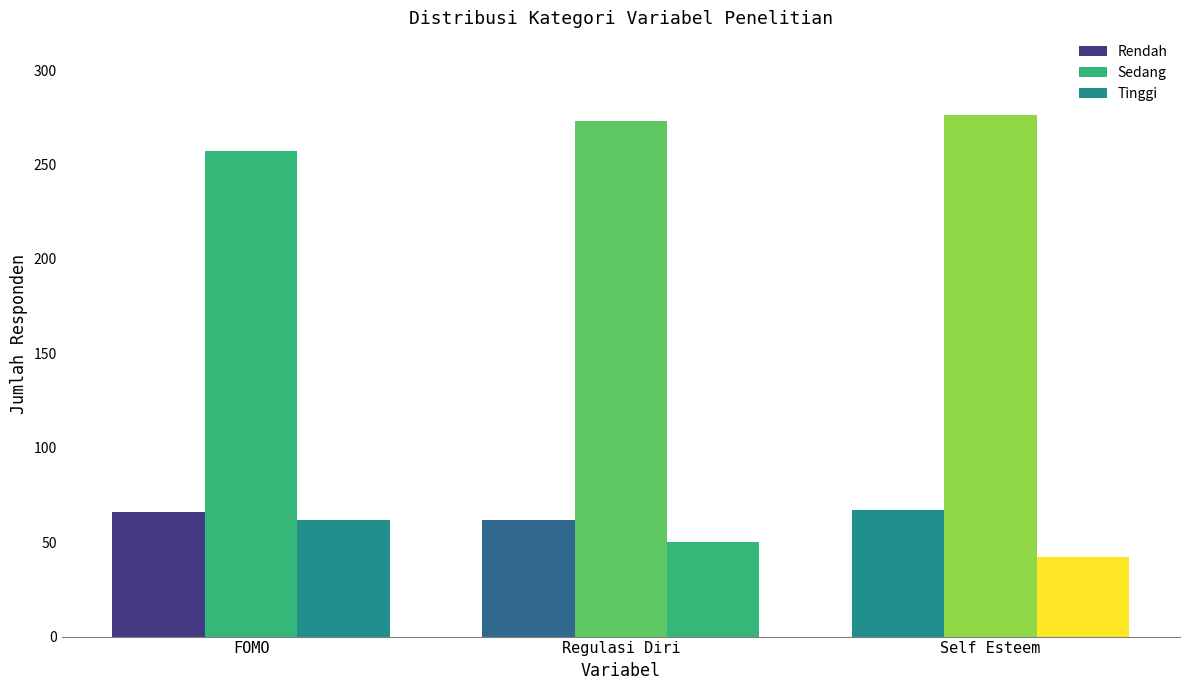

Is it true that Tinggi equals 50 at Regulasi Diri?

True